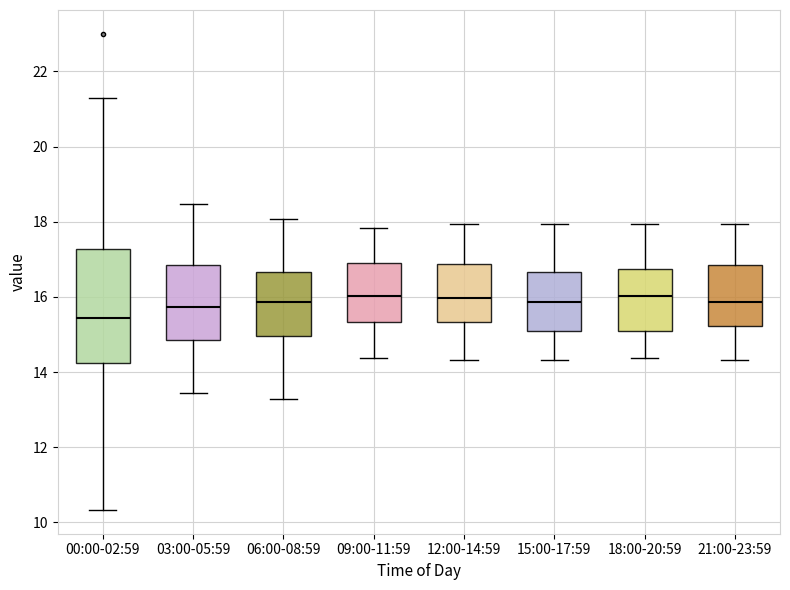

Reading left to right, read every box against the y-axis: the position of its median line, the range the box covers, and the ends of its whiskers. The values are not printed on the chart, so give them approximately, as read against the axis.

00:00-02:59: median 15.4, box 14.2 to 17.2, whiskers 10.4 to 21.4
03:00-05:59: median 15.8, box 14.8 to 16.8, whiskers 13.4 to 18.4
06:00-08:59: median 15.8, box 15.0 to 16.6, whiskers 13.2 to 18.0
09:00-11:59: median 16.0, box 15.4 to 17.0, whiskers 14.4 to 17.8
12:00-14:59: median 16.0, box 15.4 to 16.8, whiskers 14.4 to 18.0
15:00-17:59: median 15.8, box 15.2 to 16.6, whiskers 14.4 to 18.0
18:00-20:59: median 16.0, box 15.0 to 16.8, whiskers 14.4 to 18.0
21:00-23:59: median 15.8, box 15.2 to 16.8, whiskers 14.4 to 18.0